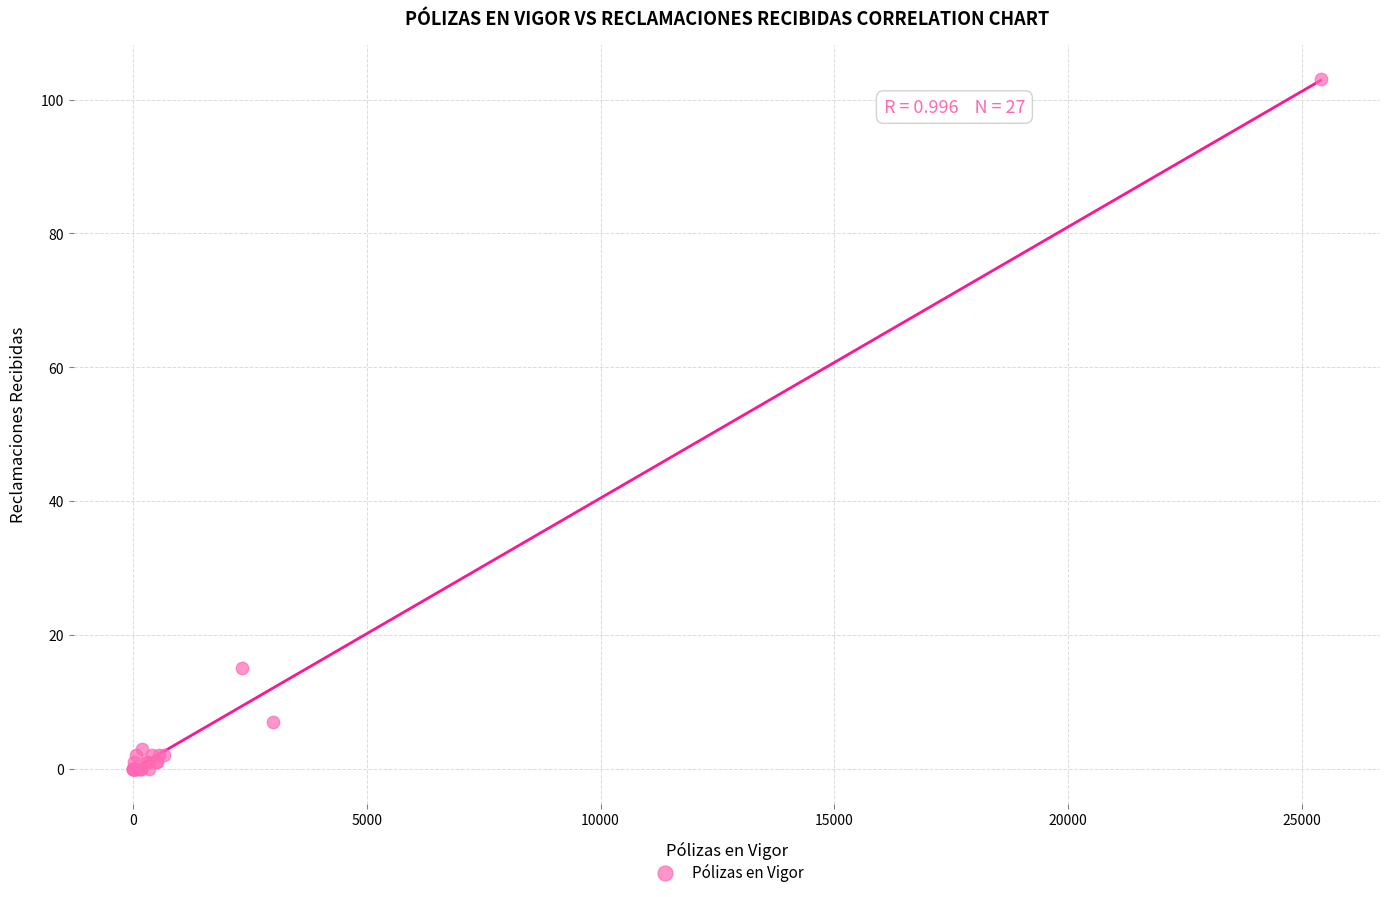

What Y value in the scatter plot is closest to 51?

15